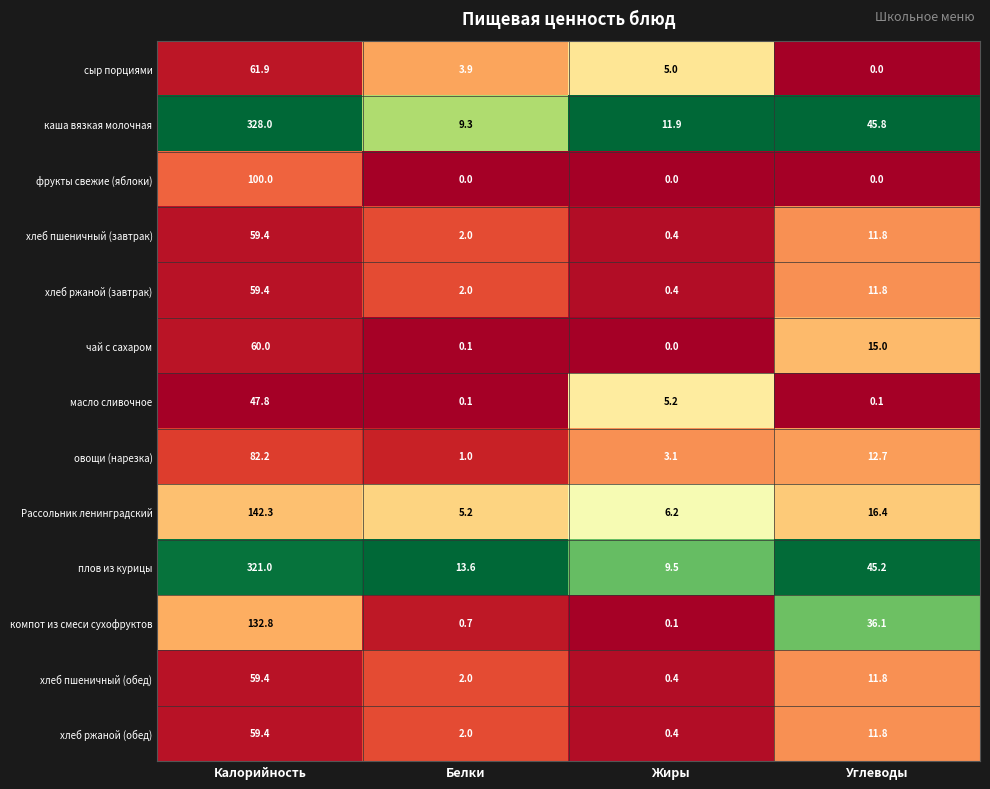

What is the total value across all series at Углеводы?

218.5